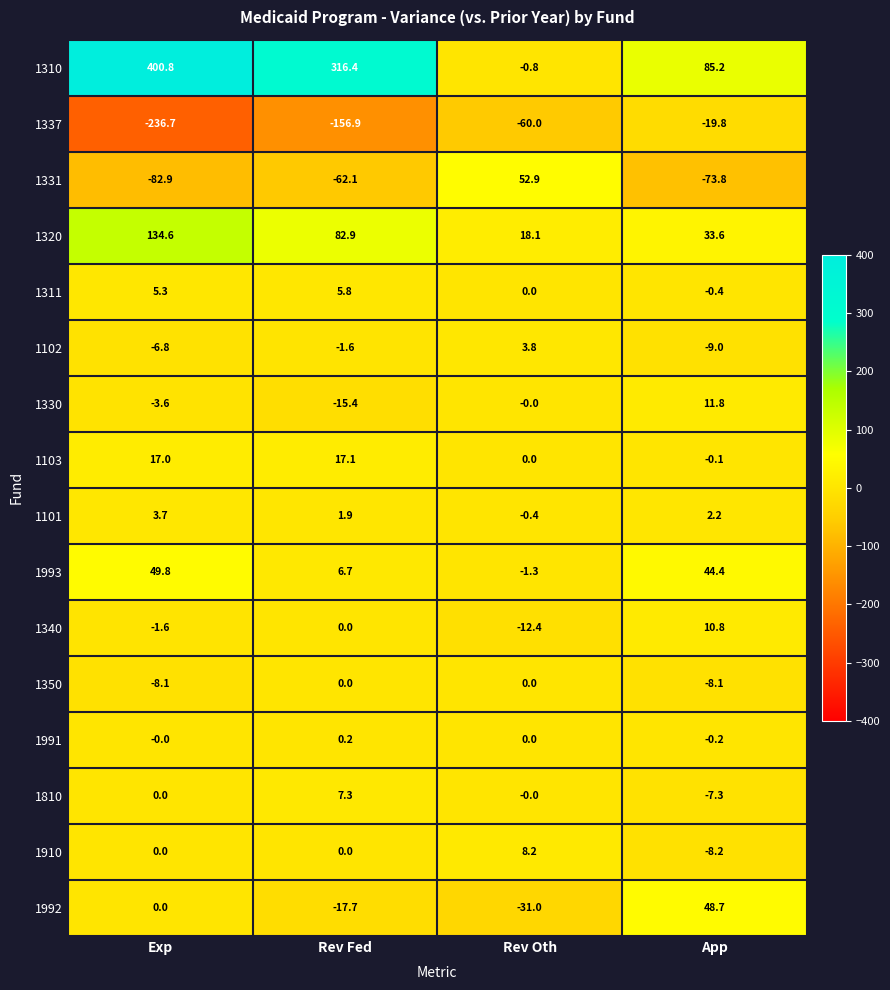

How many negative values does the 1311 series have?

1